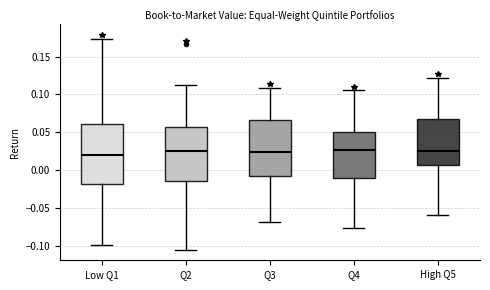

Reading left to right, transcribe this box plot: for each box, give where its median line is, the range the box spans, and where its two whiskers end, as read against the y-axis. The values are not printed on the chart, so give them approximately, as read against the axis.

Low Q1: median 0.020, box -0.020 to 0.060, whiskers -0.100 to 0.175
Q2: median 0.025, box -0.015 to 0.055, whiskers -0.105 to 0.115
Q3: median 0.025, box -0.010 to 0.065, whiskers -0.070 to 0.110
Q4: median 0.025, box -0.010 to 0.050, whiskers -0.075 to 0.105
High Q5: median 0.025, box 0.005 to 0.065, whiskers -0.060 to 0.120